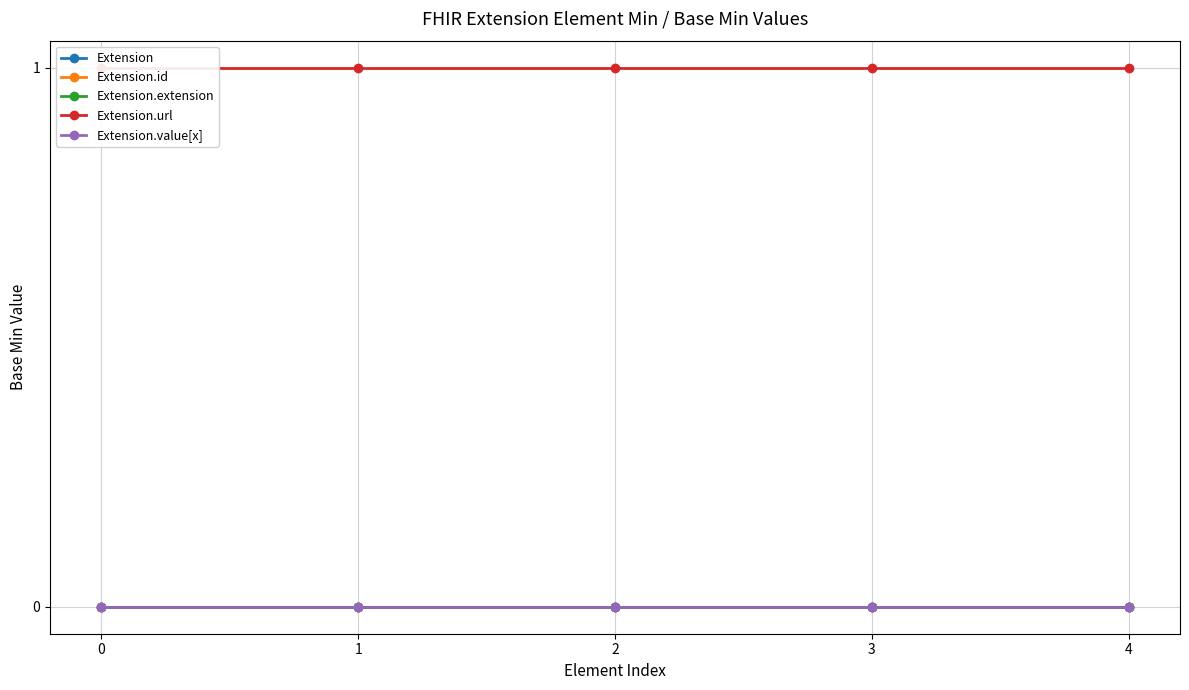

Reading right to left, what are all the values shown in this chart?

Extension: 0	0	0	0	0
Extension.id: 0	0	0	0	0
Extension.extension: 0	0	0	0	0
Extension.url: 1	1	1	1	1
Extension.value[x]: 0	0	0	0	0